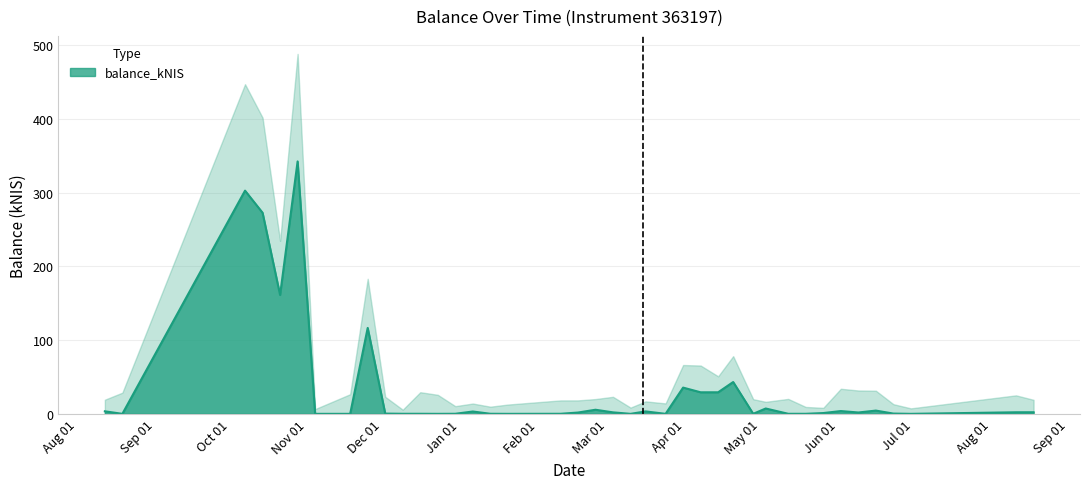

What is the difference between the values at 2022-06-23 and 2021-10-14?

272.5